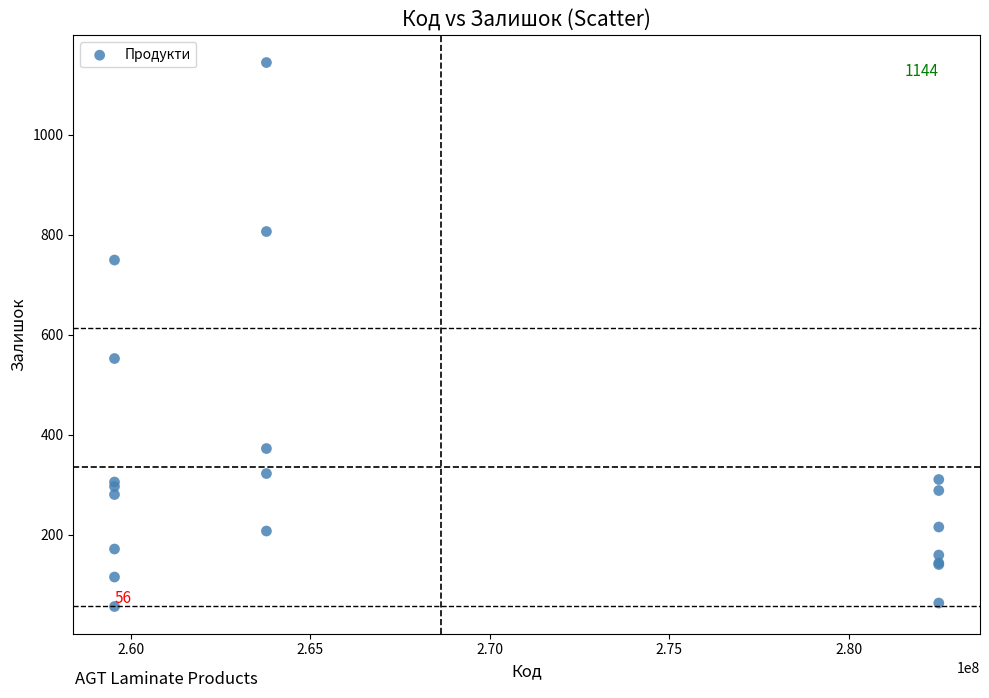

What Y value in the scatter plot is closest to 600?

552